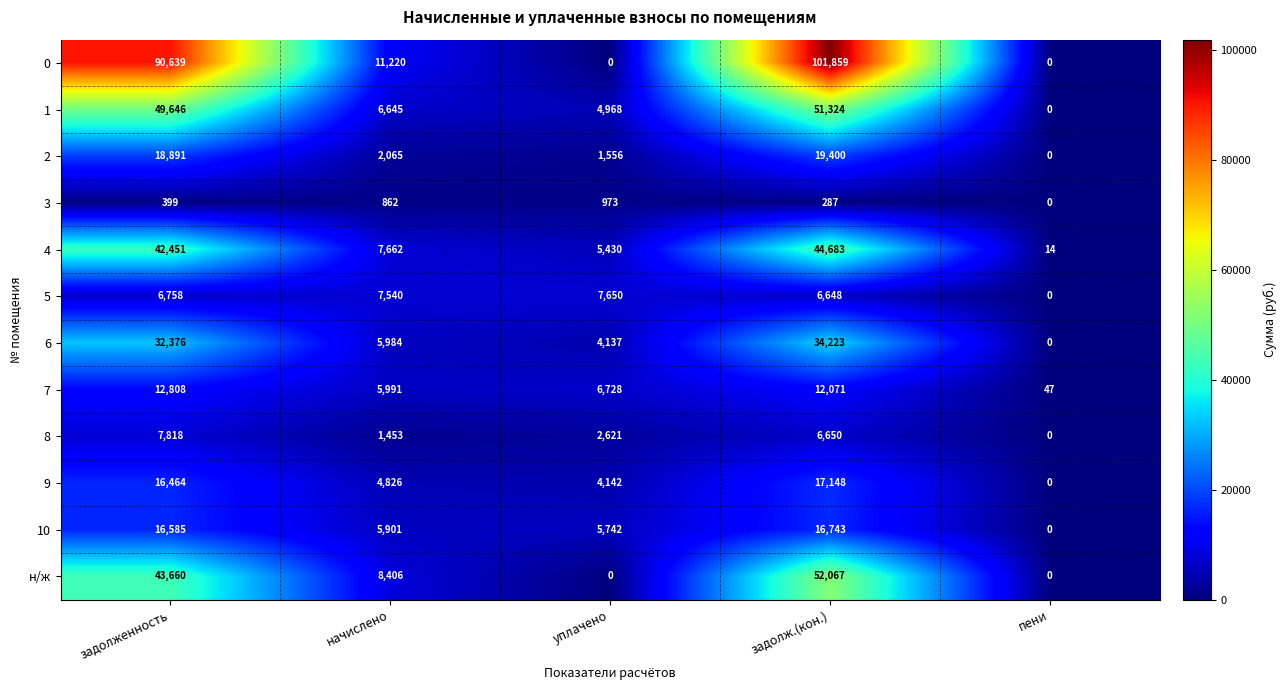

Which category has the lowest value in the 5 series?

пени